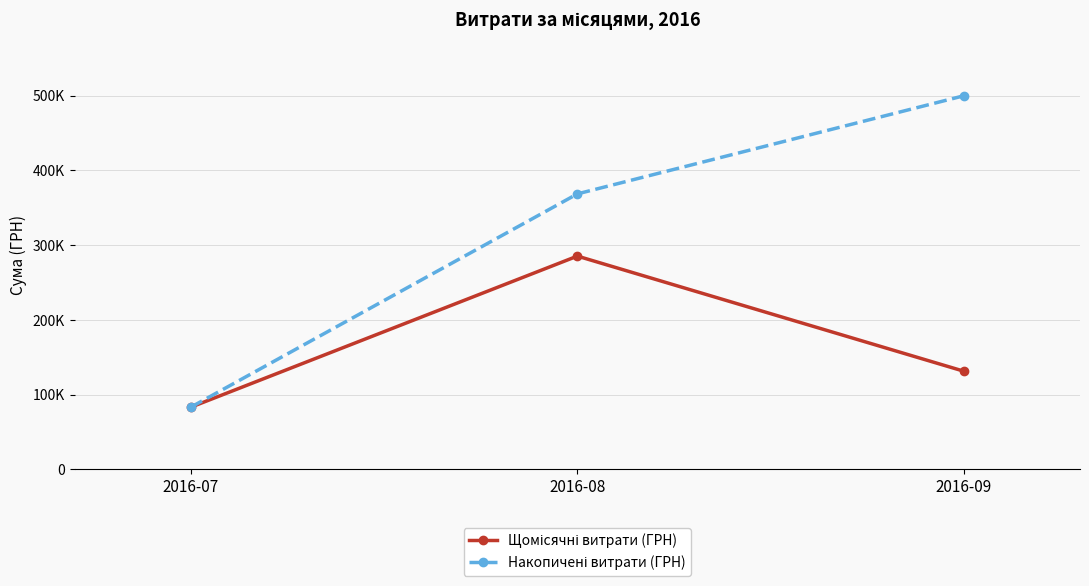

The Накопичені витрати (ГРН) series shows 368598.1 at 2016-08. True or false?

True